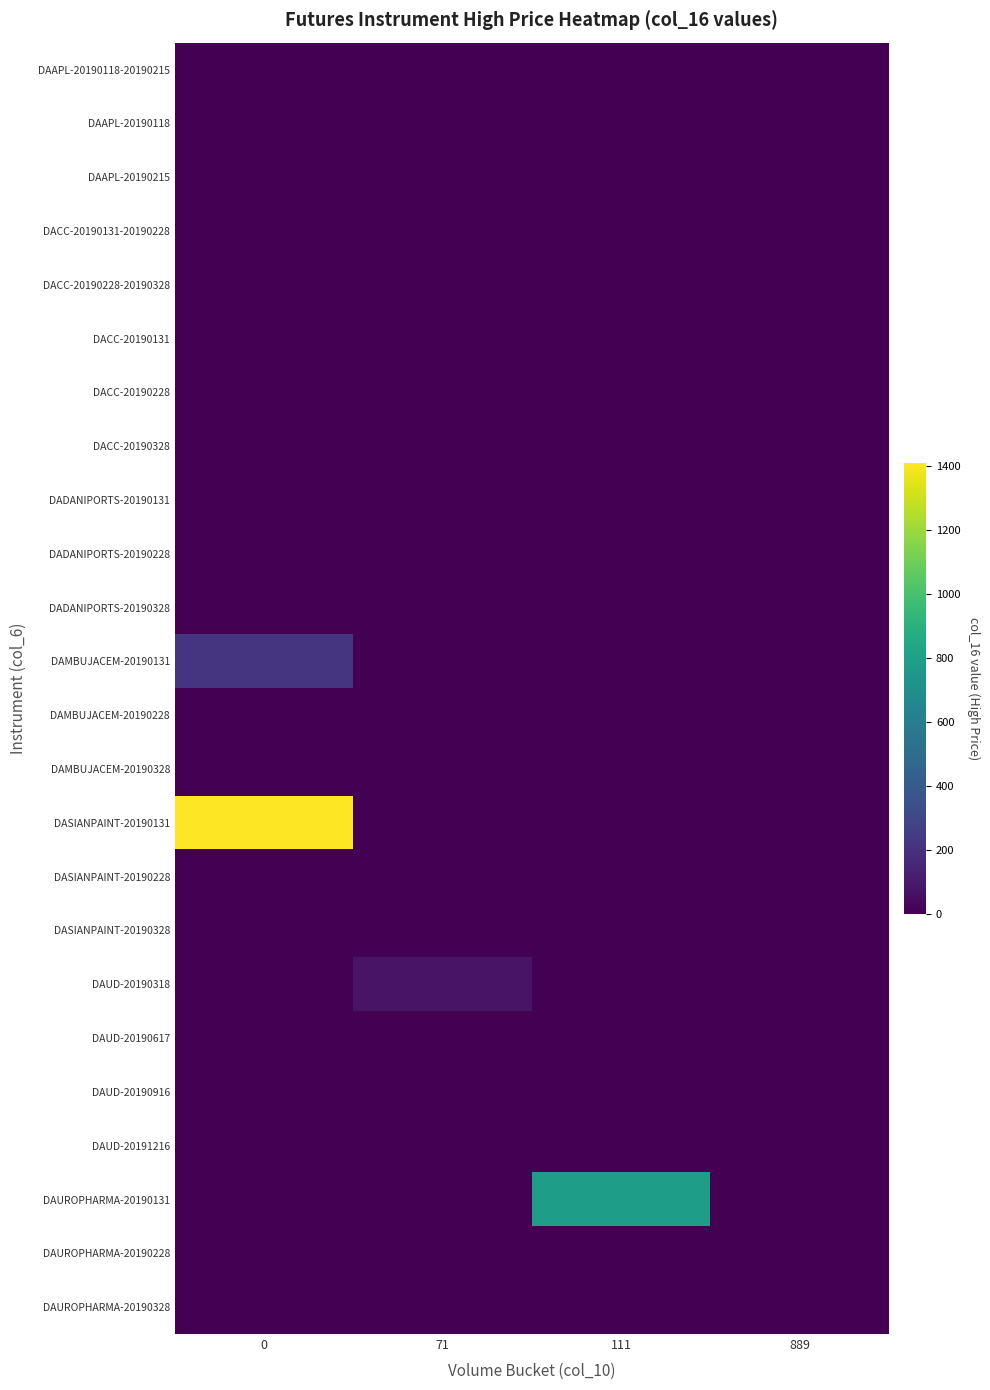

Reading left to right, transcribe all the data shown in this chart.

DAAPL-20190118-20190215: 0=0.0	71=0.0	111=0.0	889=0.0
DAAPL-20190118: 0=0.0	71=0.0	111=0.0	889=0.0
DAAPL-20190215: 0=0.0	71=0.0	111=0.0	889=0.0
DACC-20190131-20190228: 0=0.0	71=0.0	111=0.0	889=0.0
DACC-20190228-20190328: 0=0.0	71=0.0	111=0.0	889=0.0
DACC-20190131: 0=0.0	71=0.0	111=0.0	889=0.0
DACC-20190228: 0=0.0	71=0.0	111=0.0	889=0.0
DACC-20190328: 0=0.0	71=0.0	111=0.0	889=0.0
DADANIPORTS-20190131: 0=0.0	71=0.0	111=0.0	889=0.0
DADANIPORTS-20190228: 0=0.0	71=0.0	111=0.0	889=0.0
DADANIPORTS-20190328: 0=0.0	71=0.0	111=0.0	889=0.0
DAMBUJACEM-20190131: 0=217.5	71=0.0	111=0.0	889=0.0
DAMBUJACEM-20190228: 0=0.0	71=0.0	111=0.0	889=0.0
DAMBUJACEM-20190328: 0=0.0	71=0.0	111=0.0	889=0.0
DASIANPAINT-20190131: 0=1410.0	71=0.0	111=0.0	889=0.0
DASIANPAINT-20190228: 0=0.0	71=0.0	111=0.0	889=0.0
DASIANPAINT-20190328: 0=0.0	71=0.0	111=0.0	889=0.0
DAUD-20190318: 0=0.0	71=72.5	111=0.0	889=0.0
DAUD-20190617: 0=0.0	71=0.0	111=0.0	889=0.0
DAUD-20190916: 0=0.0	71=0.0	111=0.0	889=0.0
DAUD-20191216: 0=0.0	71=0.0	111=0.0	889=0.0
DAUROPHARMA-20190131: 0=0.0	71=0.0	111=792.2	889=0.0
DAUROPHARMA-20190228: 0=0.0	71=0.0	111=0.0	889=0.0
DAUROPHARMA-20190328: 0=0.0	71=0.0	111=0.0	889=0.0